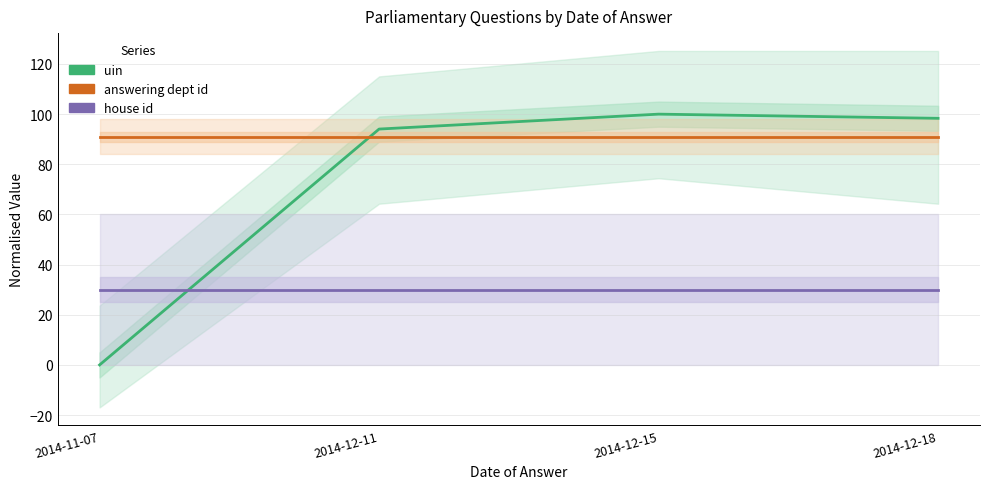

True or false: uin has a value of 166.7 at 2014-12-18.

False